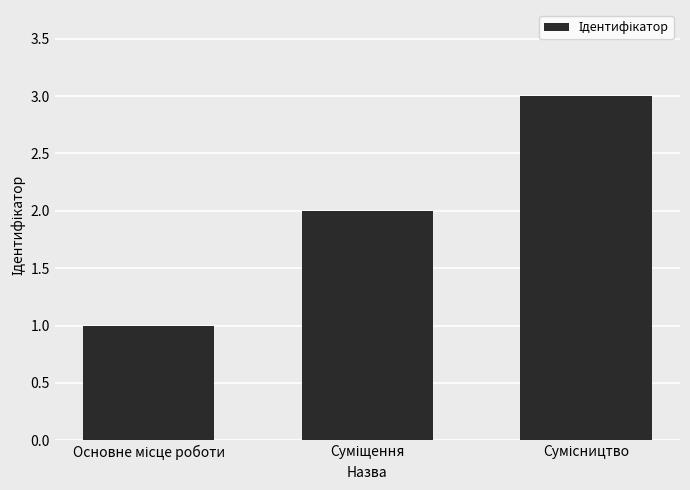

What is the sum of all values?

6